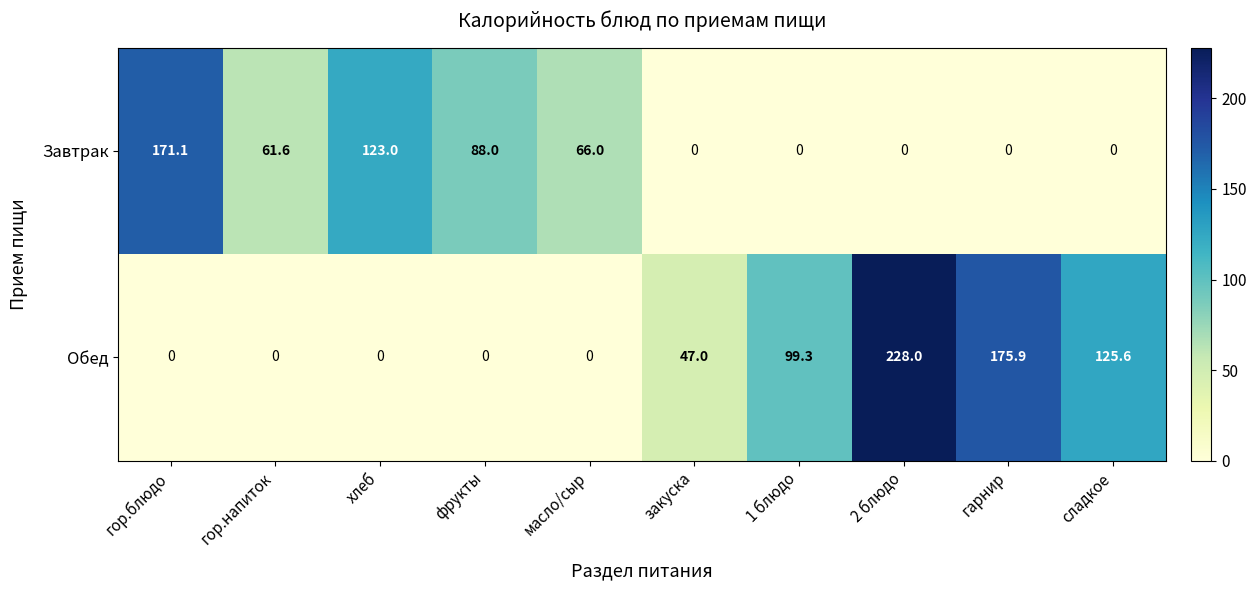

Reading left to right, transcribe all the data shown in this chart.

Завтрак: гор.блюдо=171.1	гор.напиток=61.6	хлеб=123.0	фрукты=88.0	масло/сыр=66.0	закуска=0.0	1 блюдо=0.0	2 блюдо=0.0	гарнир=0.0	сладкое=0.0
Обед: гор.блюдо=0.0	гор.напиток=0.0	хлеб=0.0	фрукты=0.0	масло/сыр=0.0	закуска=47.0	1 блюдо=99.3	2 блюдо=228.0	гарнир=175.9	сладкое=125.6